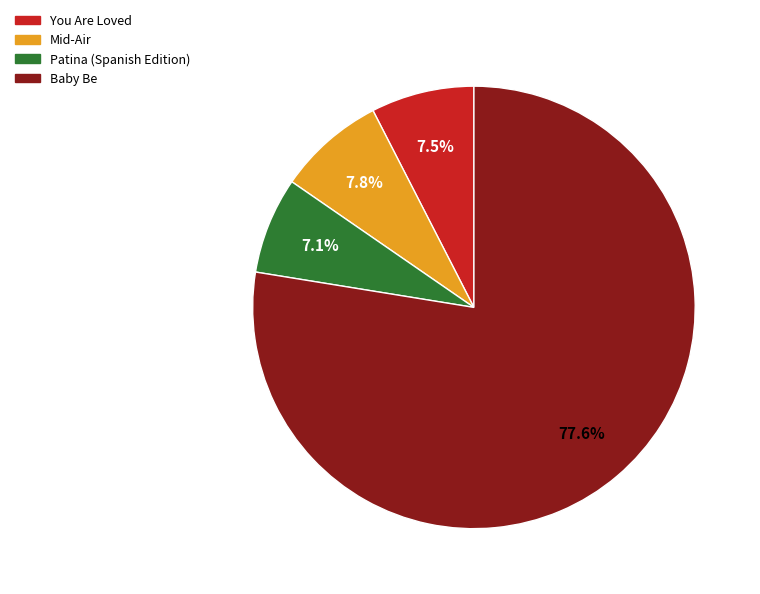

The Baby Be slice represents 63% of the pie. True or false?

False